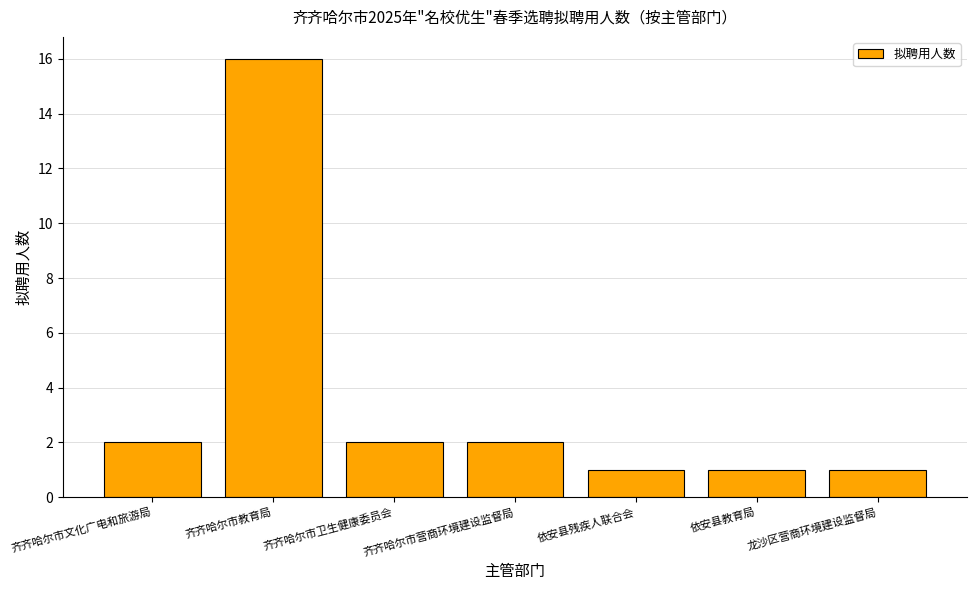

How many bars are there in total?

7